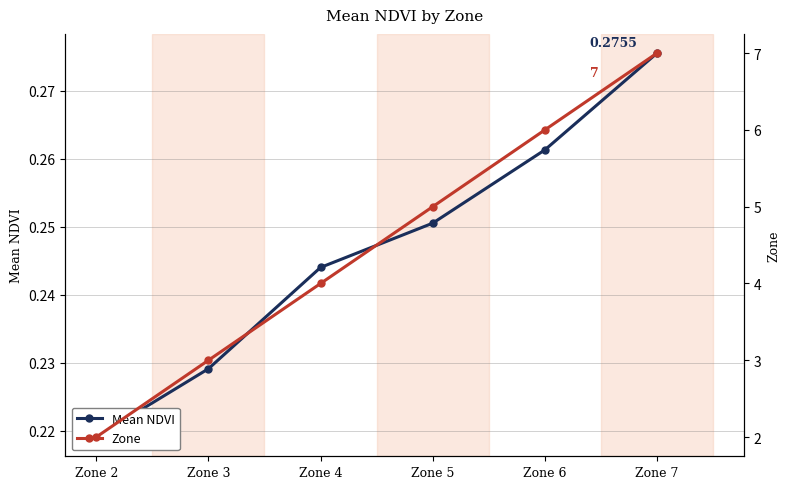

Reading right to left, transcribe all the data shown in this chart.

Mean NDVI: 0.3	0.3	0.3	0.2	0.2	0.2
Zone: 7.0	6.0	5.0	4.0	3.0	2.0